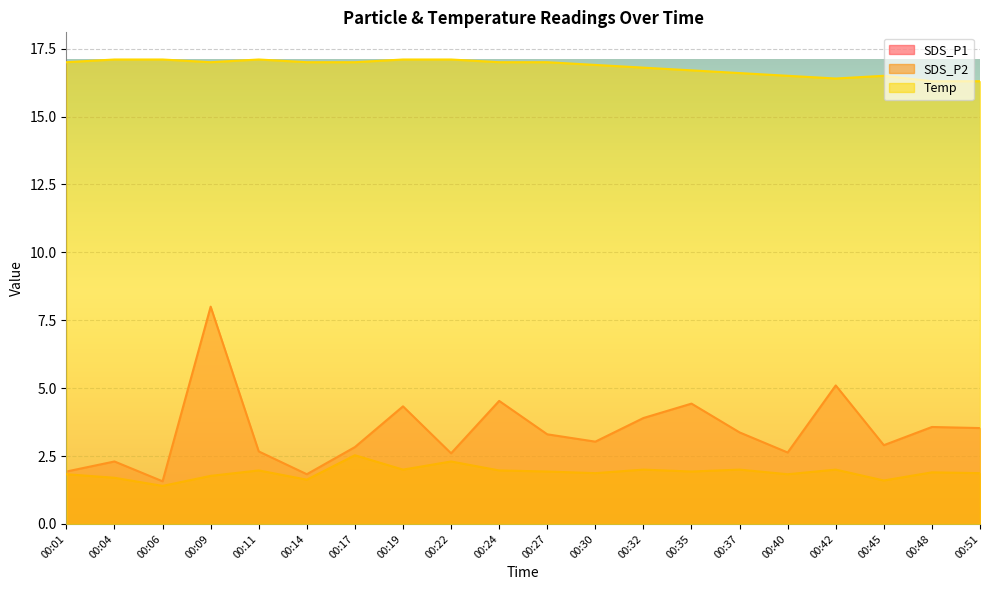

What is the total value across all series at 00:06?

20.1